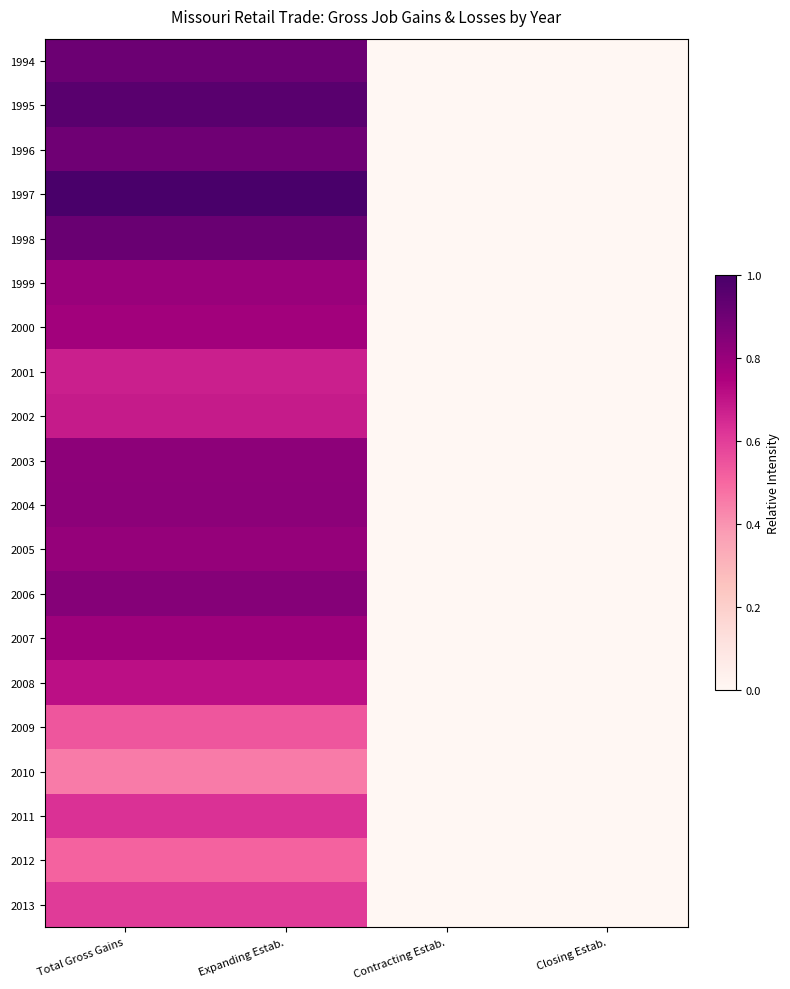

Rank the series by their maximum value, from highest to lowest.

1997, 1995, 1998, 1994, 1996, 2006, 2004, 2003, 2005, 1999, 2007, 2000, 2008, 2002, 2001, 2011, 2013, 2009, 2012, 2010